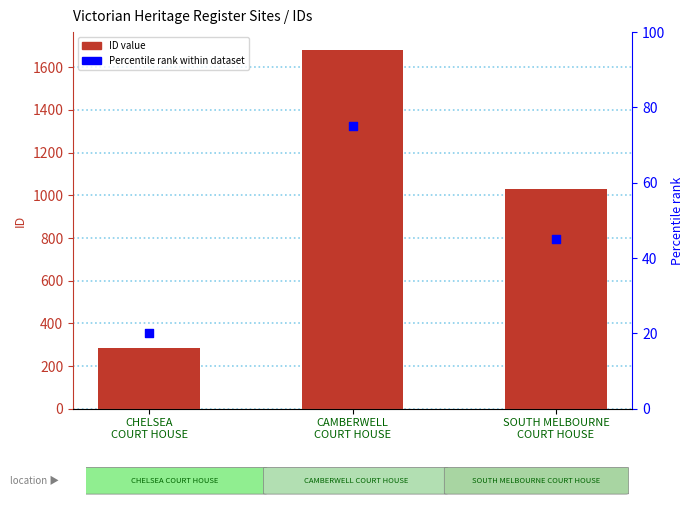

Which series has the widest spread of Y values?

ID